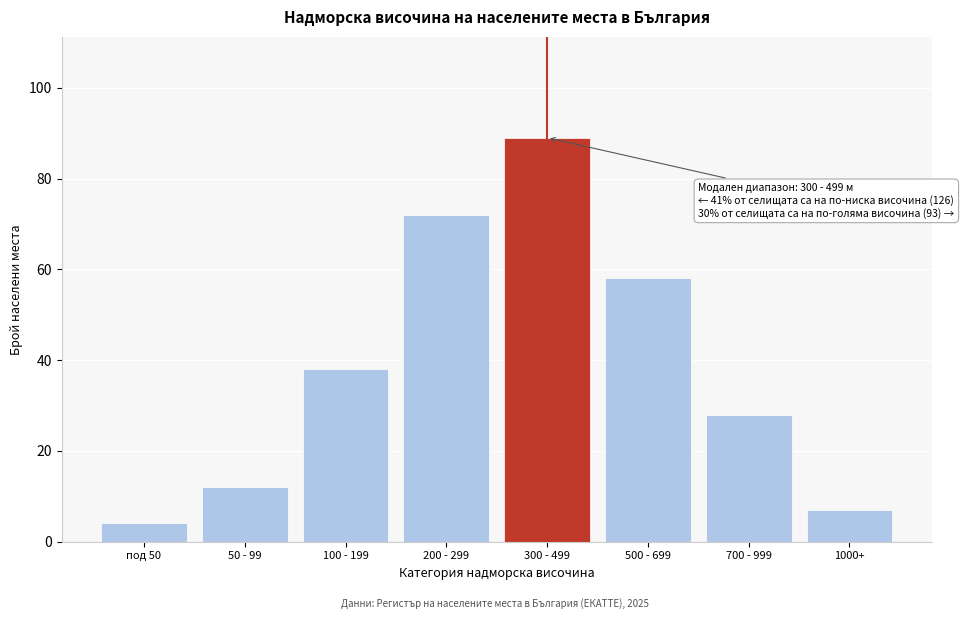

Reading left to right, list all the values displayed in this chart.

под 50=4	50 - 99=12	100 - 199=38	200 - 299=72	300 - 499=89	500 - 699=58	700 - 999=28	1000+=7